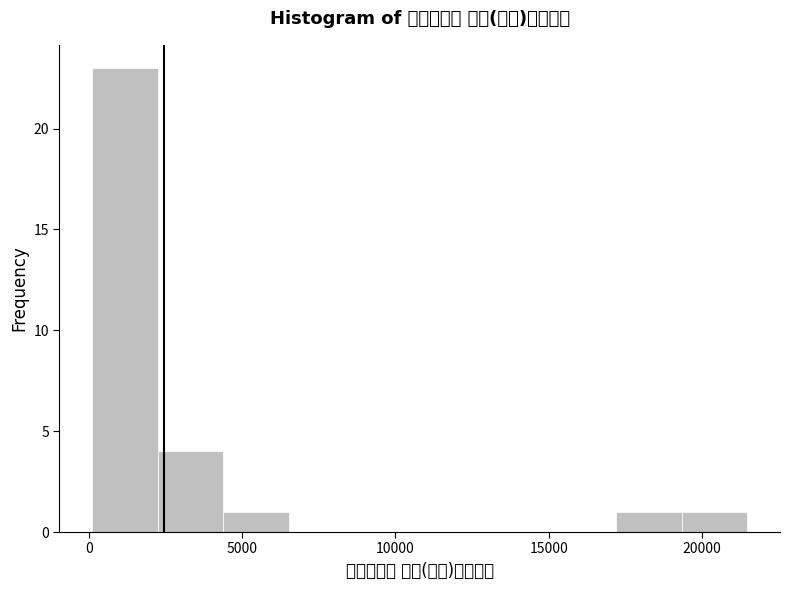

Which range on the x-axis has the tallest bar?

0 to 2500